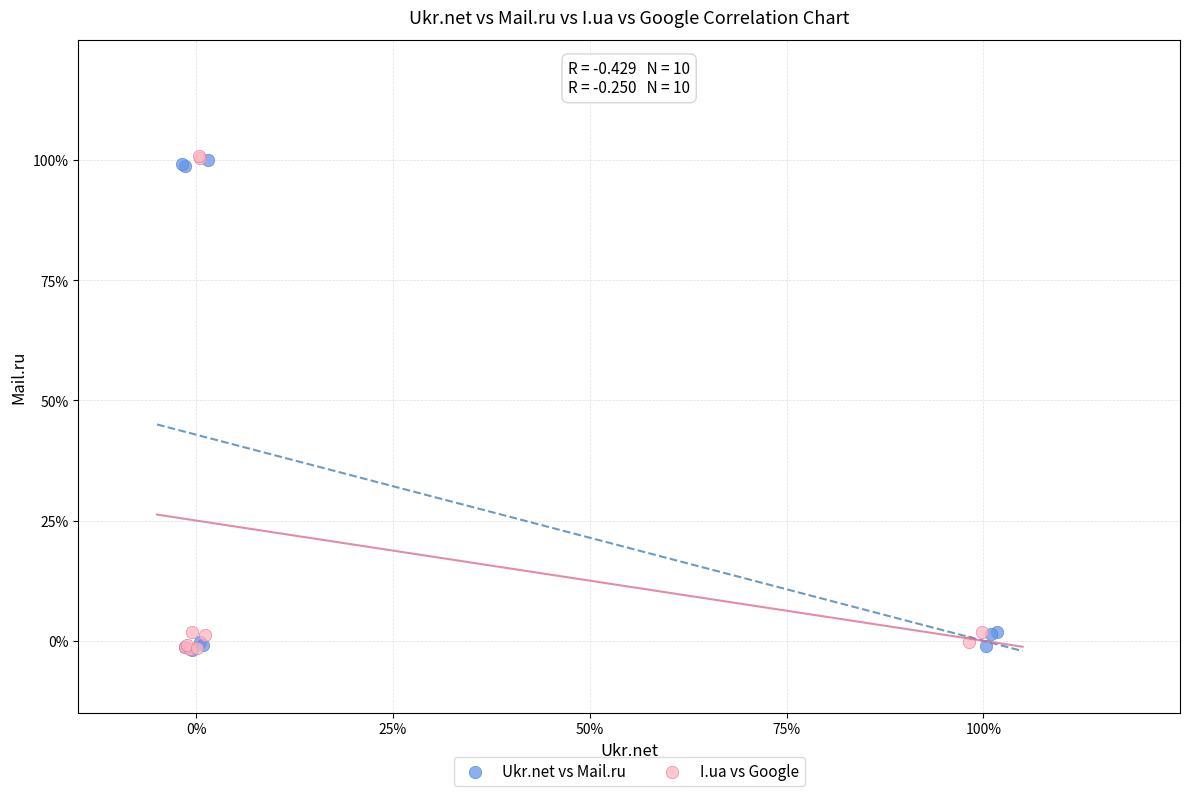

What are all the series names shown in the legend?

Ukr.net vs Mail.ru, I.ua vs Google